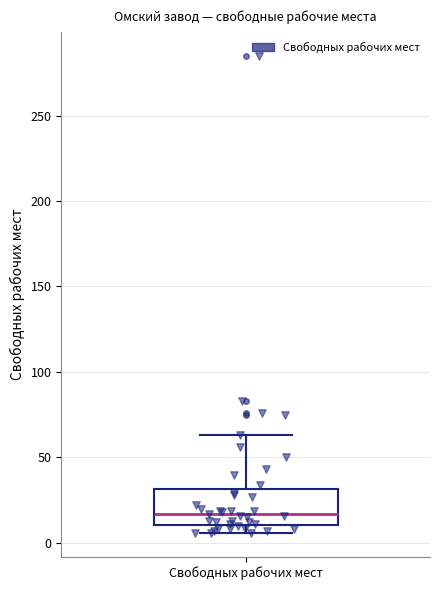

Read this box plot against the y-axis: the position of the median line, the range covered by the box, and the ends of both whiskers. The values are not printed on the chart, so give them approximately, as read against the axis.

median 15, box 10 to 30, whiskers 5 to 65